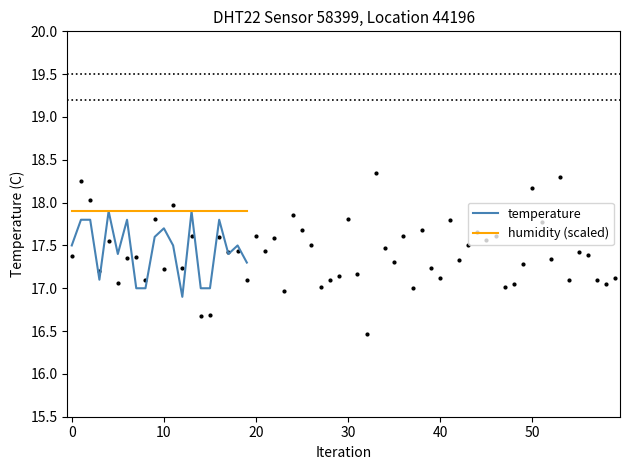

What are all the series names shown in the legend?

temperature, humidity (scaled)